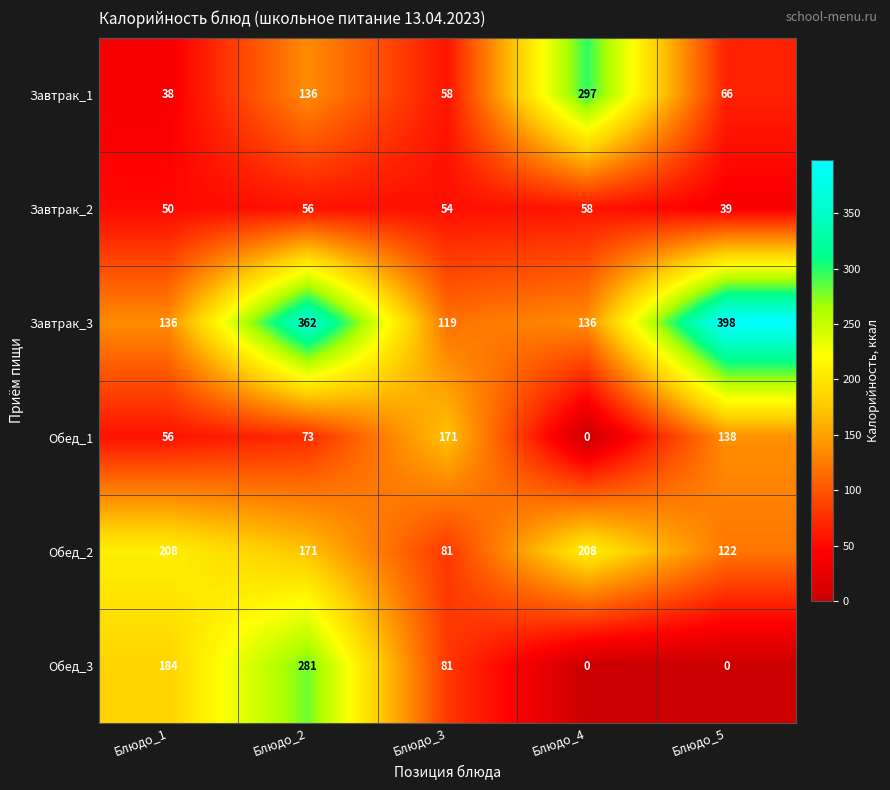

Which series changed the most between Блюдо_2 and Блюдо_4?

Обед_3